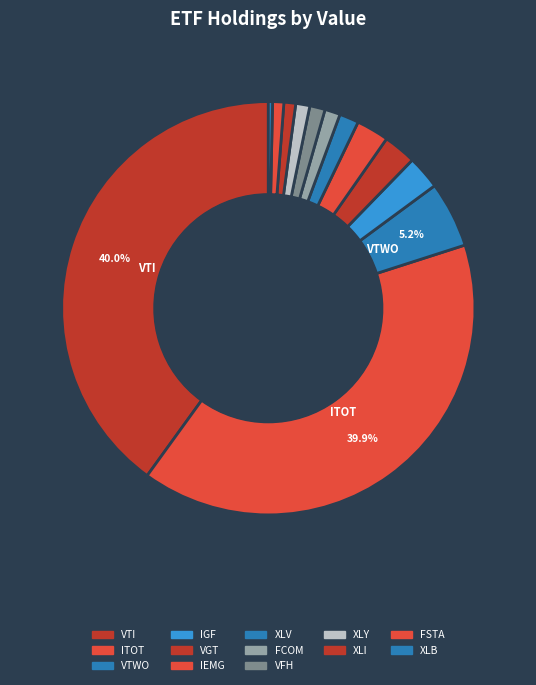

How many segments does this pie chart have?

13